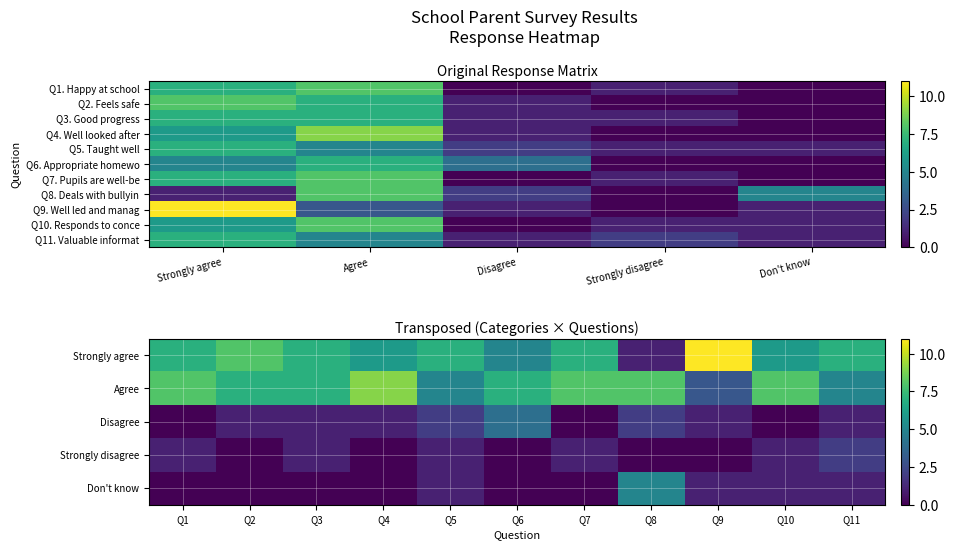

True or false: Q6 has a value of 4 at Disagree.

True